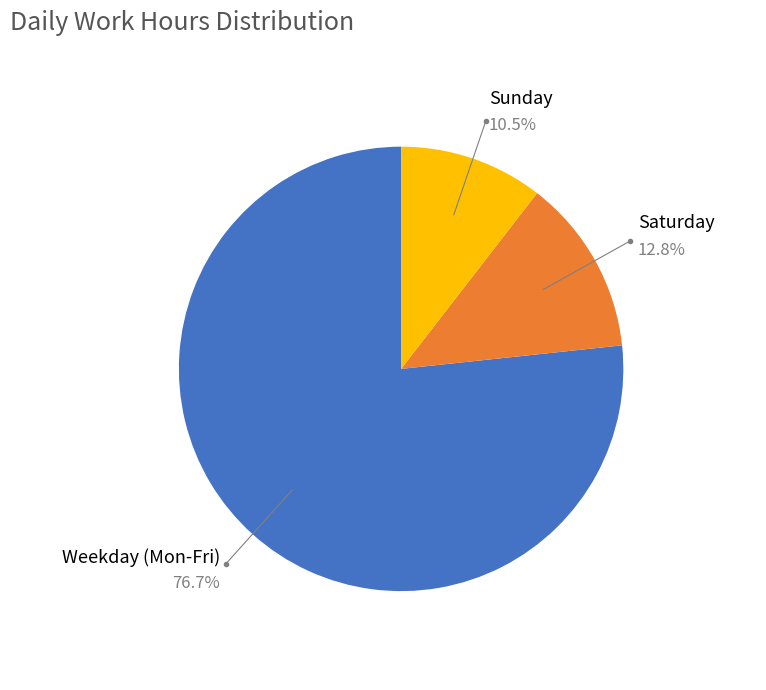

Does any single category account for the majority?

Yes